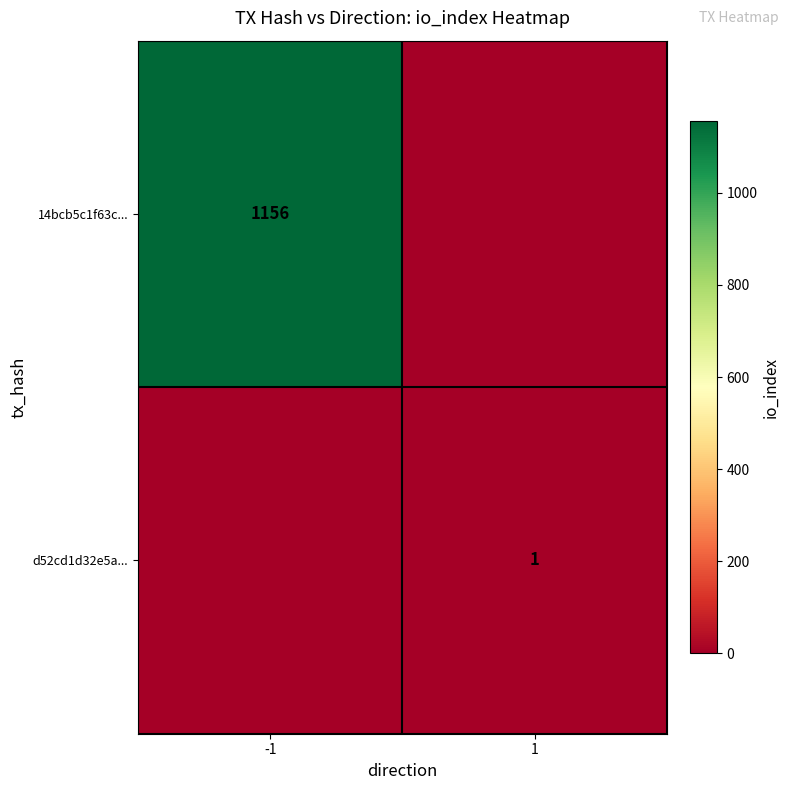

The value of 14bcb5c1f63c... at -1 is 1563. True or false?

False